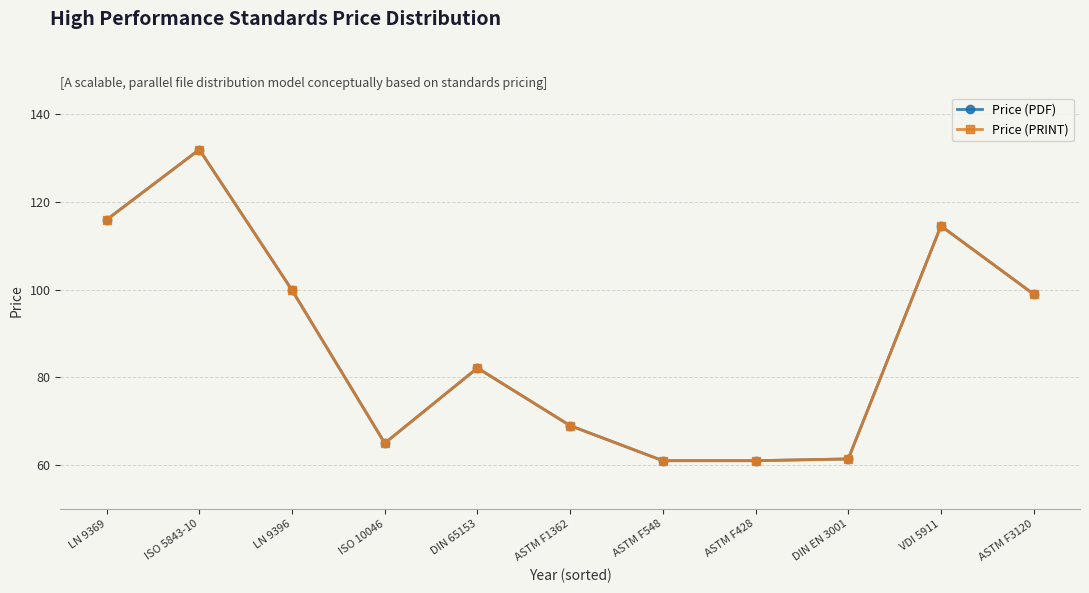

What is the smallest value displayed?

61.0